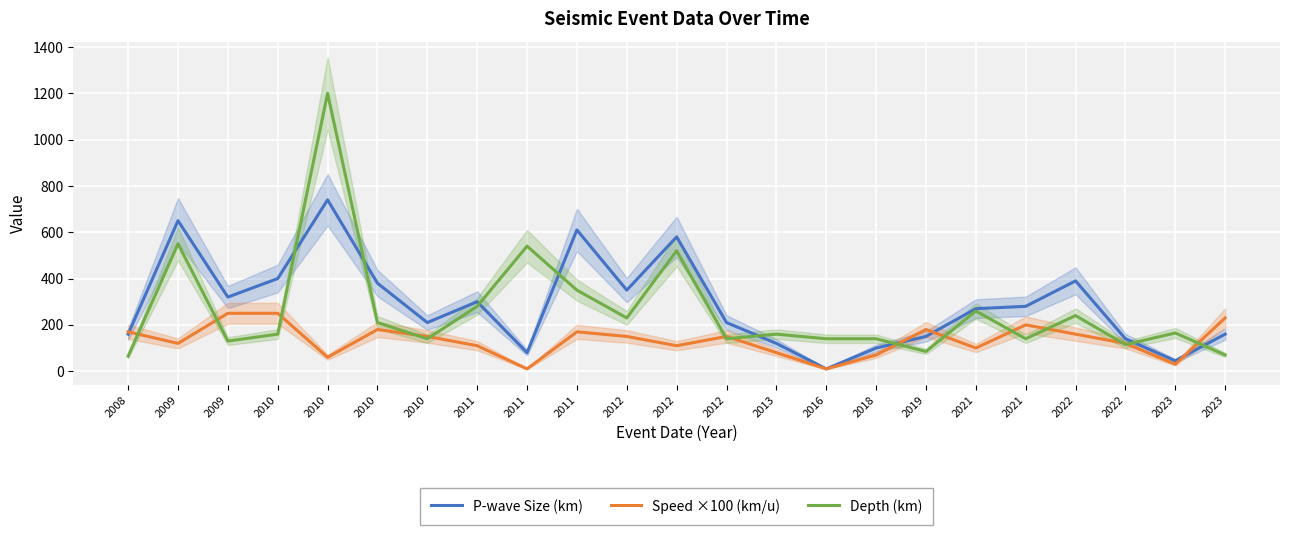

Which series ends up on top after the final intersection of Depth (km) and Speed ×100 (km/u)?

Speed ×100 (km/u)